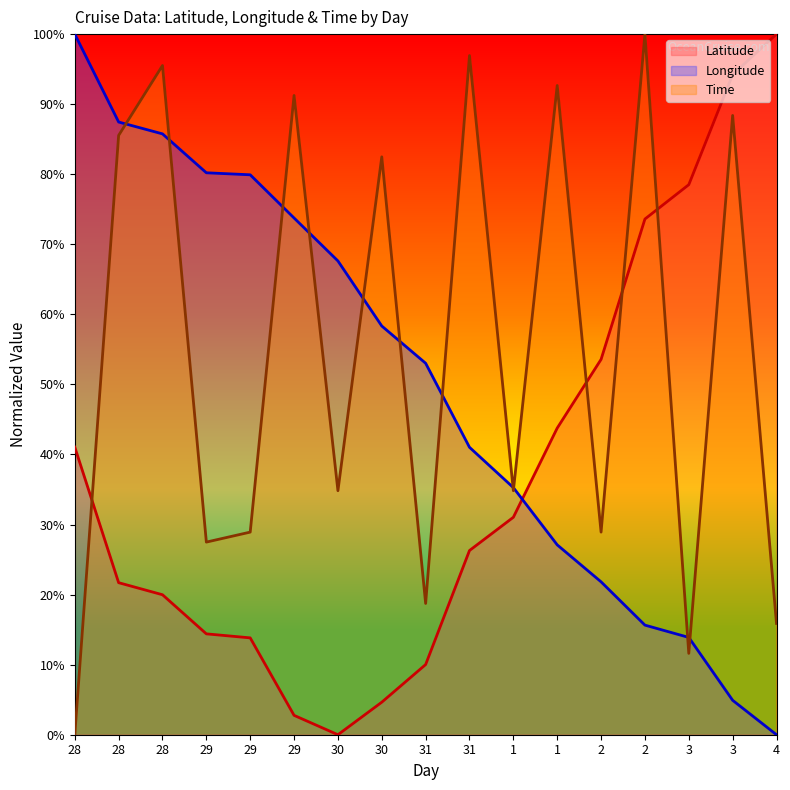

Where is Time nearest to the value 50?

30